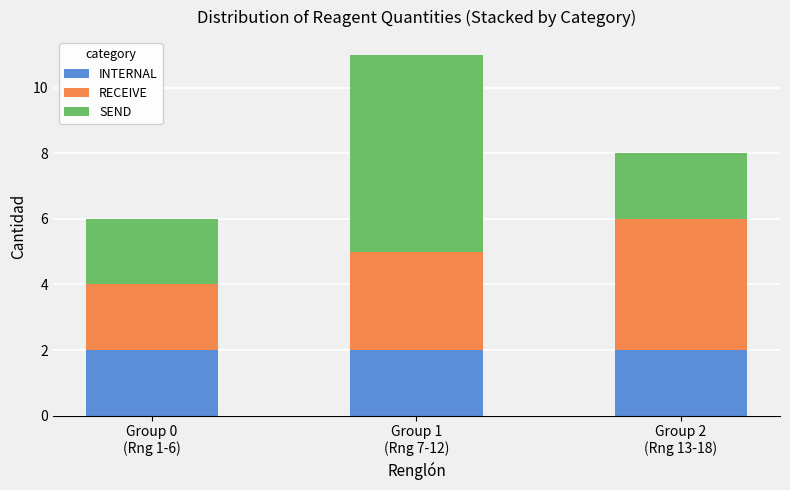

Reading left to right, what are the values for INTERNAL?

2	2	2